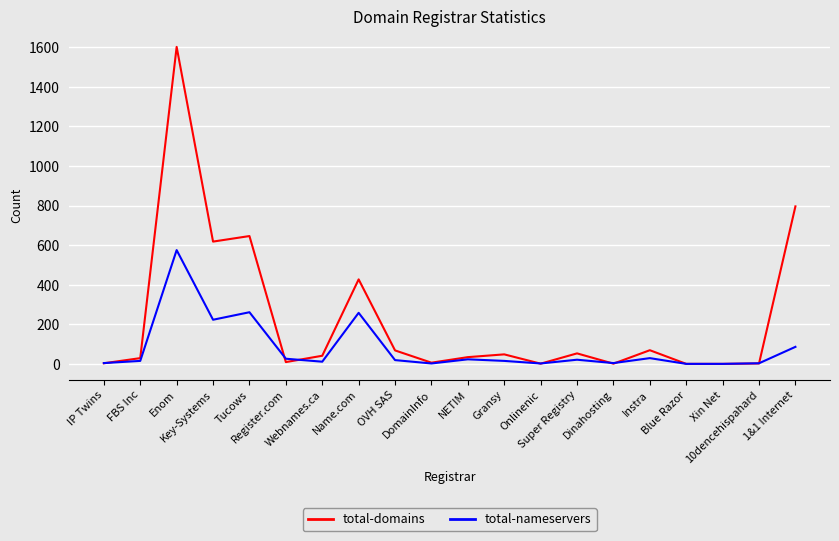

List the series in order of their overall mean, highest first.

total-domains, total-nameservers